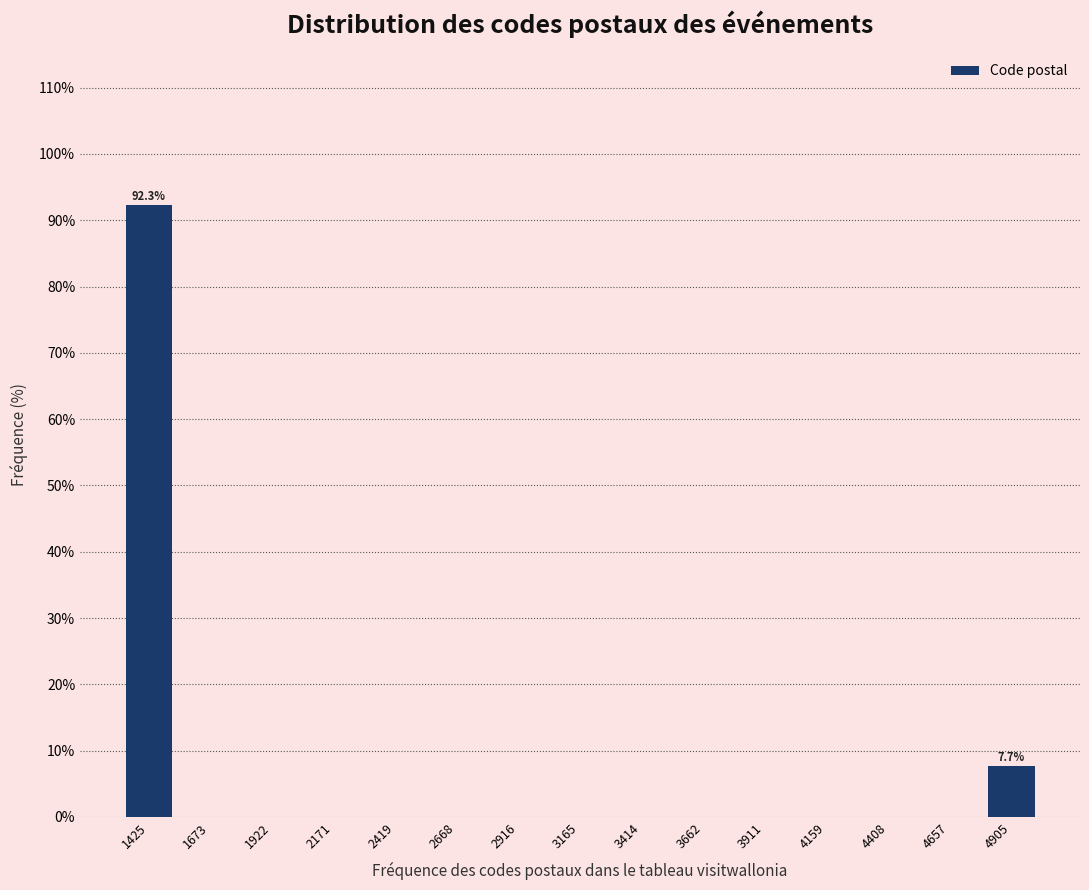

Over which range of the x-axis is the bar tallest?

1300 to 1550